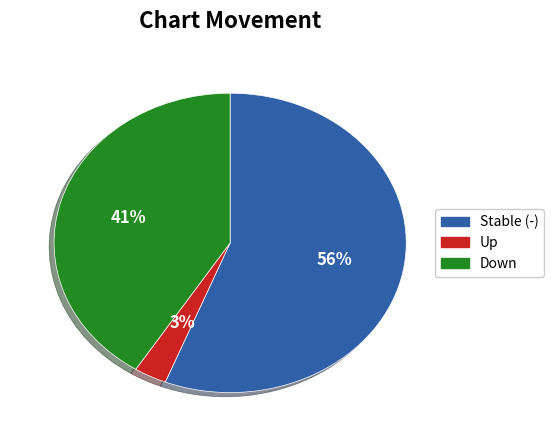

How many slices are in this pie chart?

3